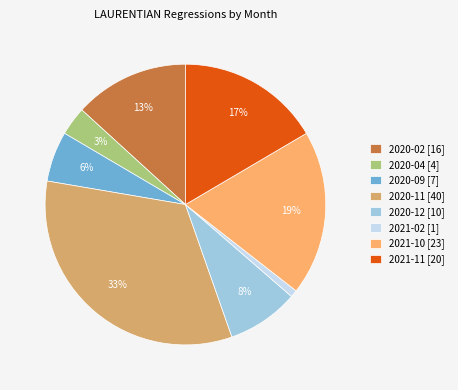

Which category has the smallest portion of the pie?

2021-02 [1]